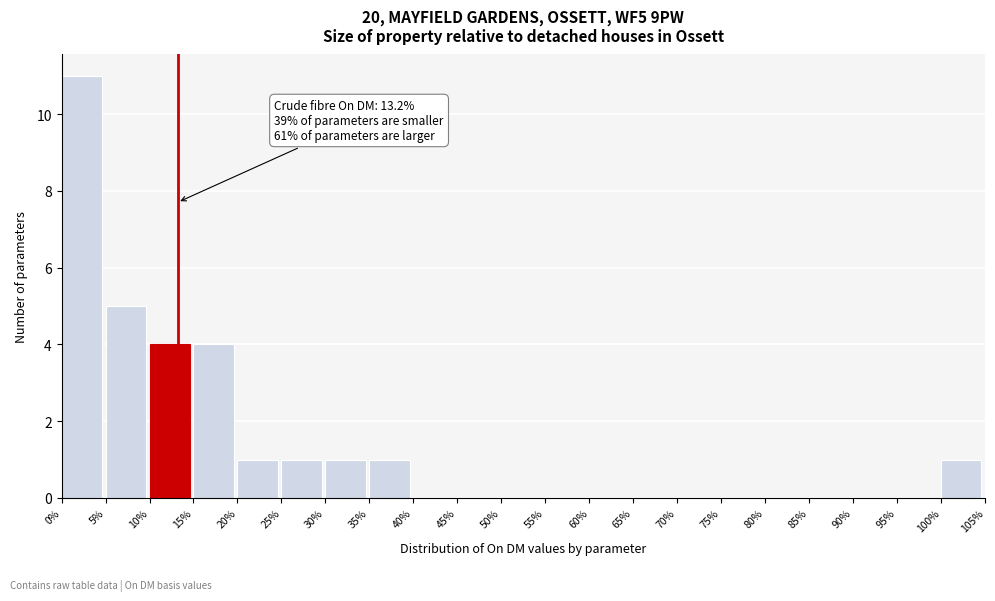

Over which range of the x-axis is the bar tallest?

0% to 5%